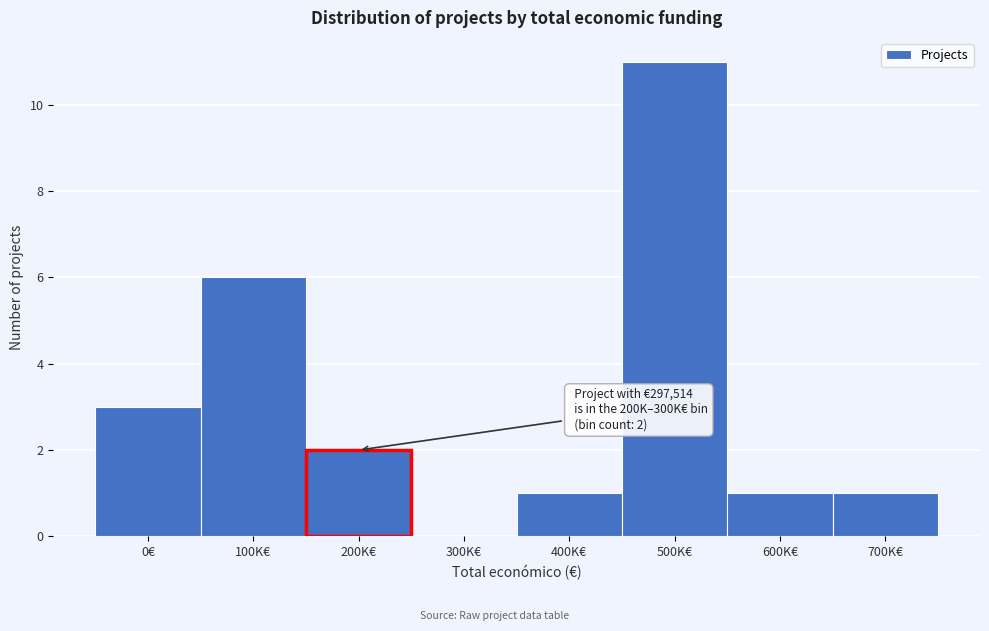

Reading left to right, extract all data points from this chart.

0€=3	100K€=6	200K€=2	300K€=0	400K€=1	500K€=11	600K€=1	700K€=1